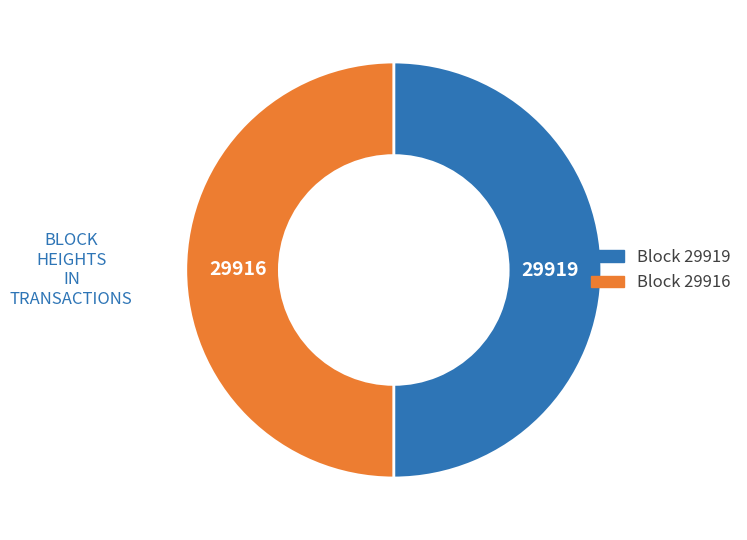

How many slices are in this pie chart?

2